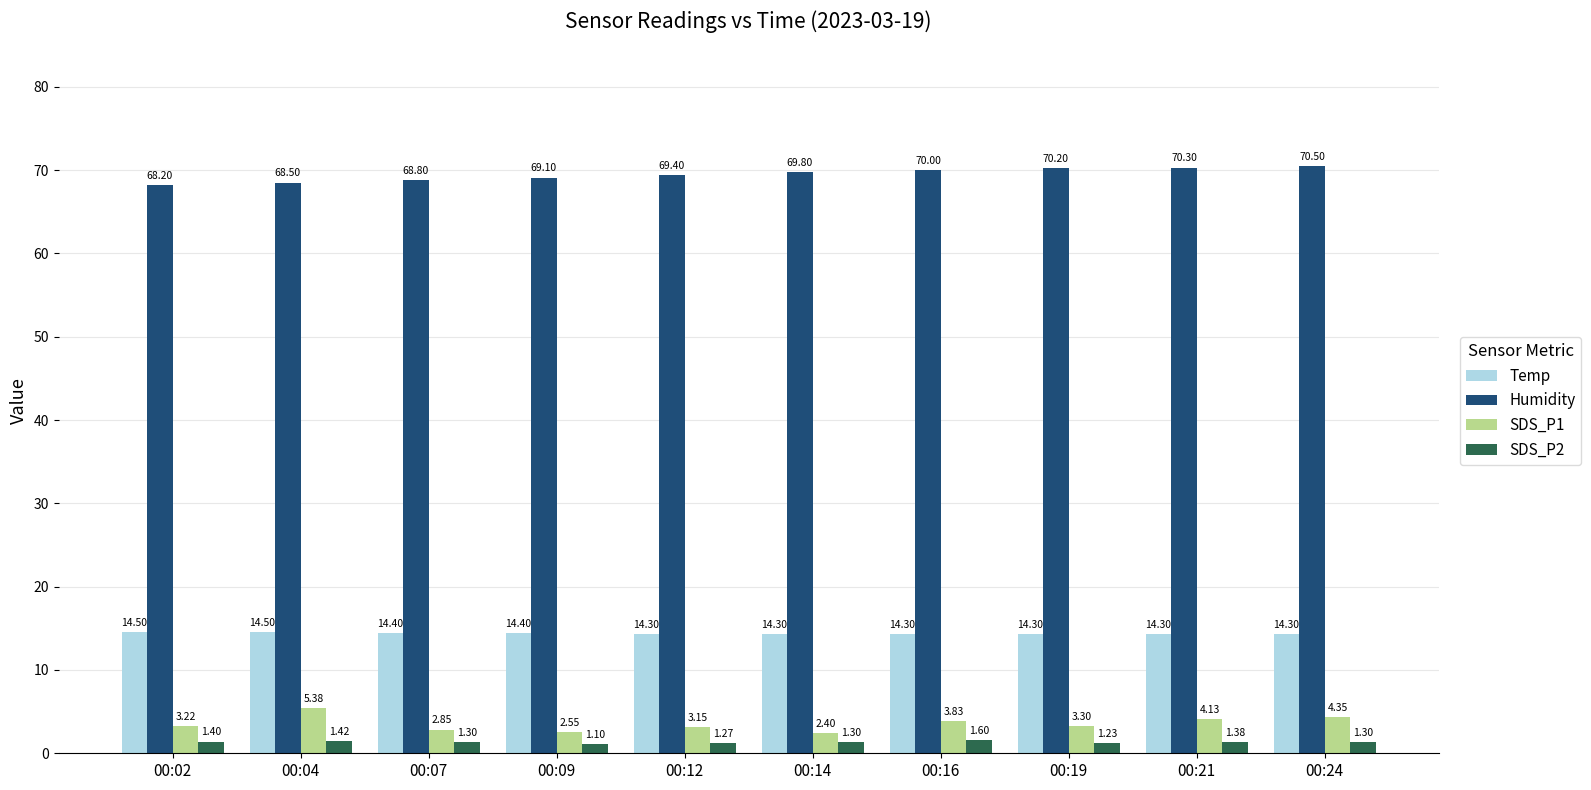

What is the total value across all series at 00:19?

89.0